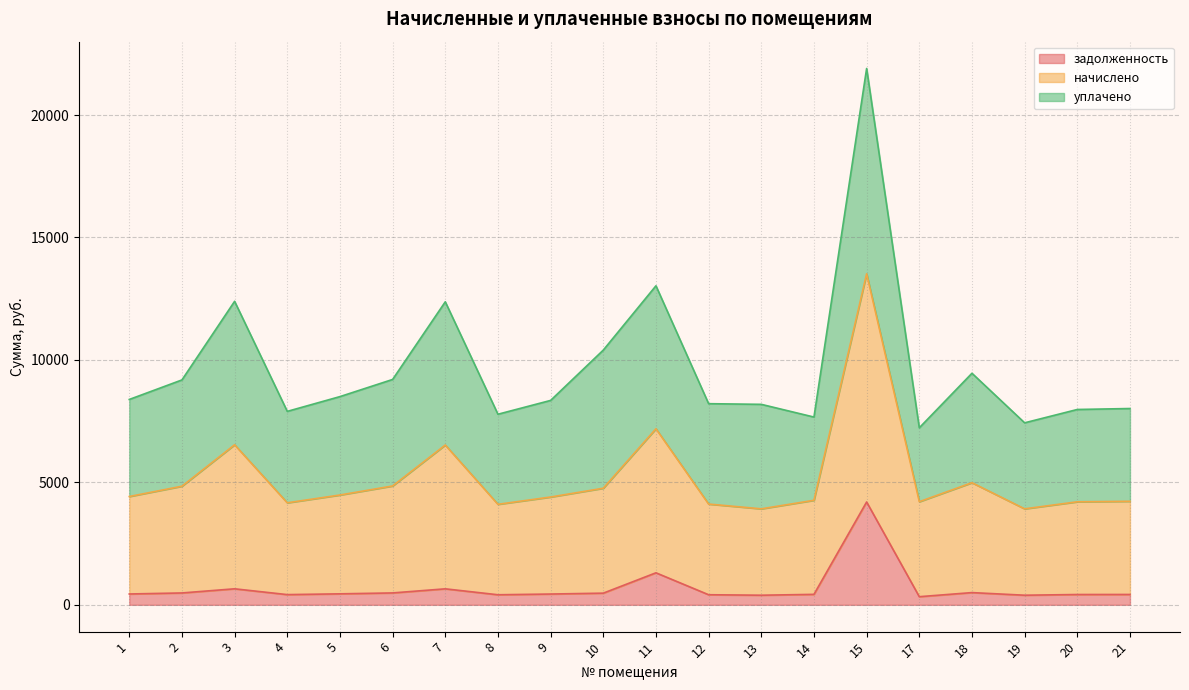

In начислено, how many points are lower than both neighbors (excluding endpoints)?

5